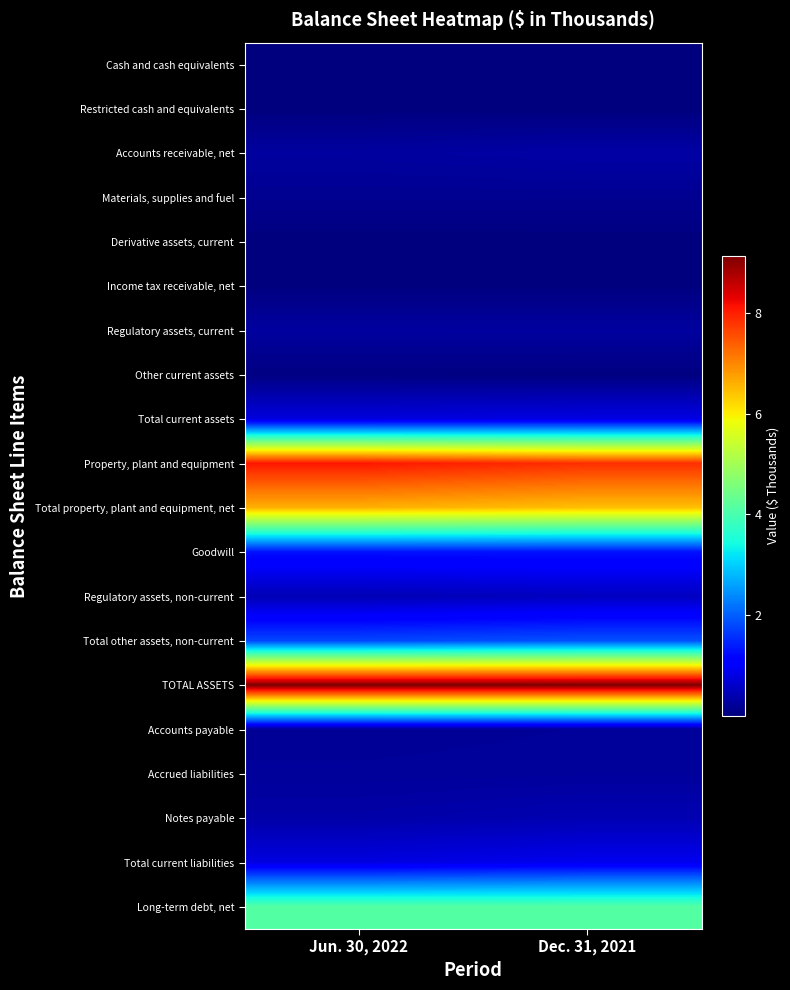

Which series has the largest total across all categories?

TOTAL ASSETS